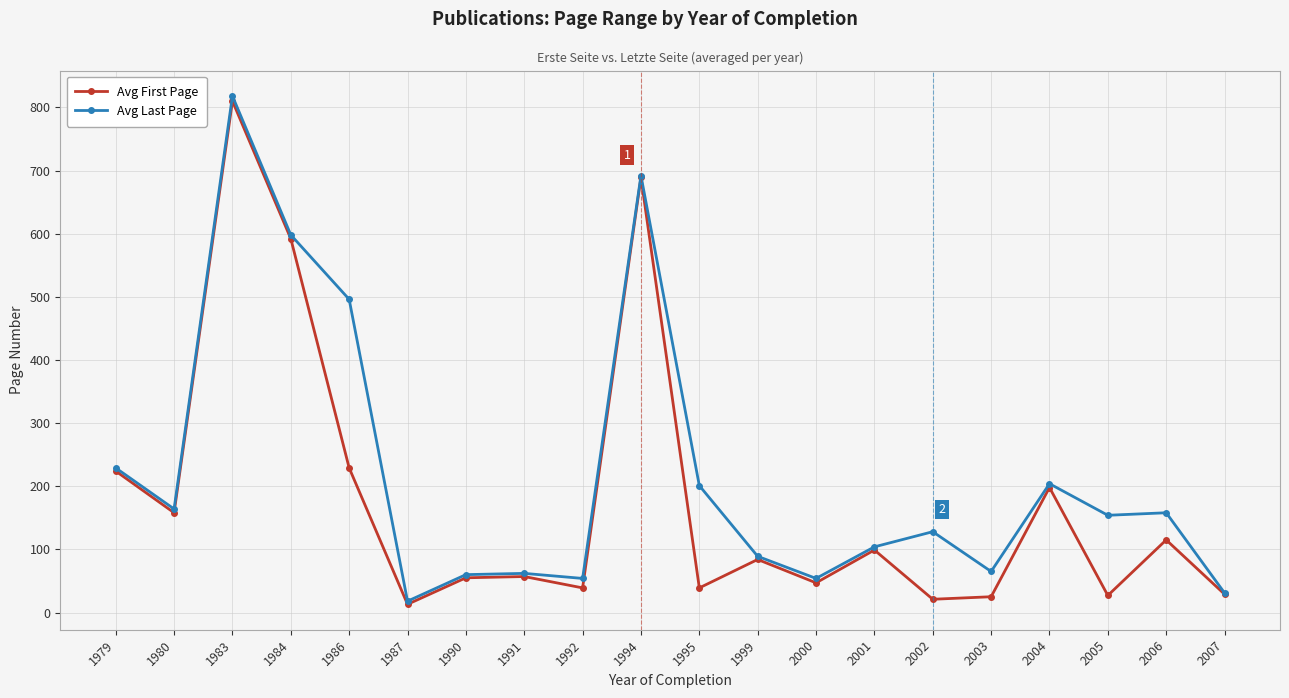

What is the sum of all Avg Last Page values?

4379